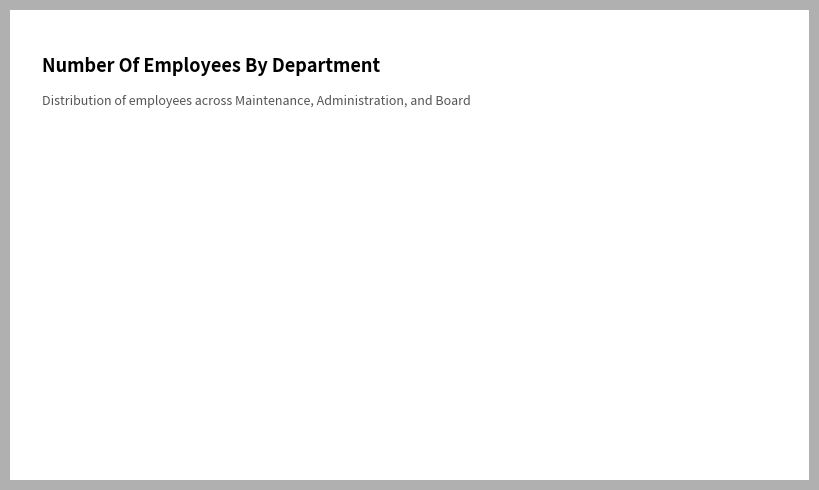

Is there a majority slice in this chart?

No